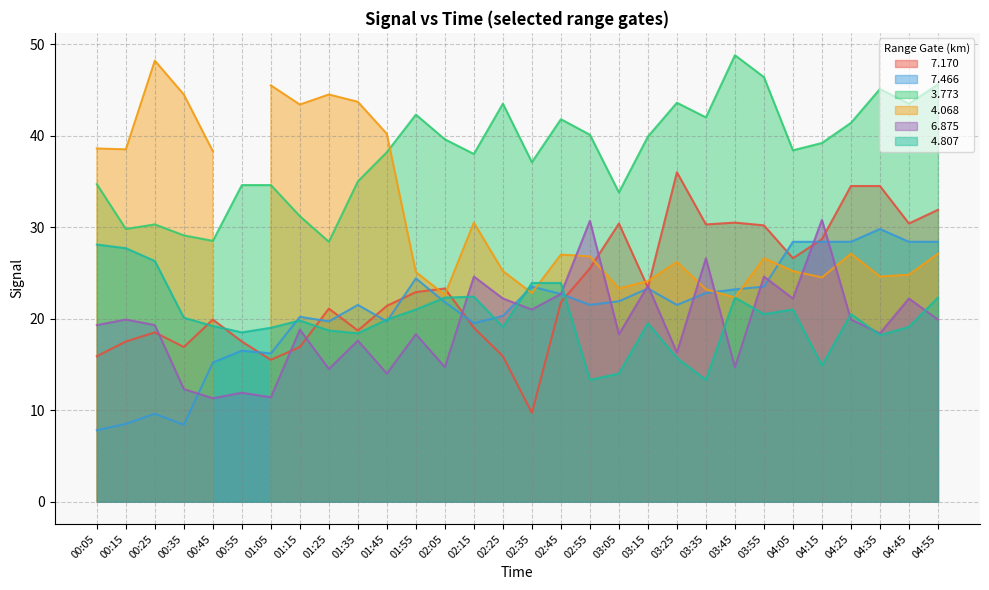

What is the approximate value of   7.466 at 03:45?

23.2